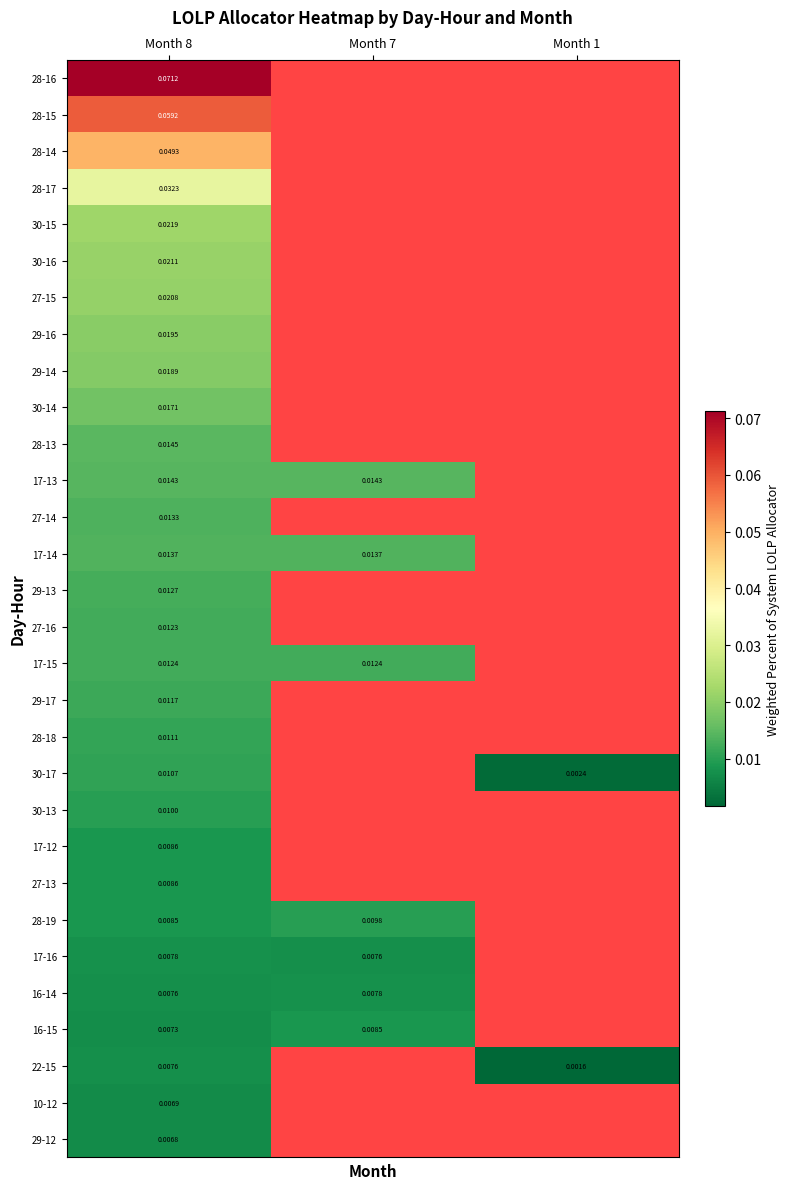

Which series has the widest spread of values?

30-17